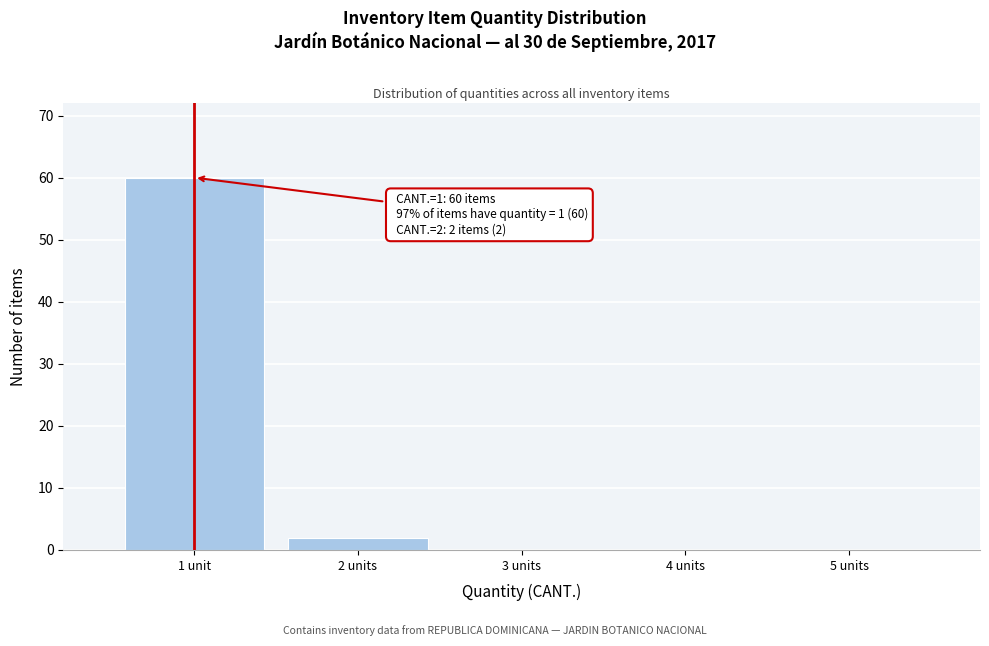

Reading left to right, extract all data points from this chart.

1 unit=60	2 units=2	3 units=0	4 units=0	5 units=0